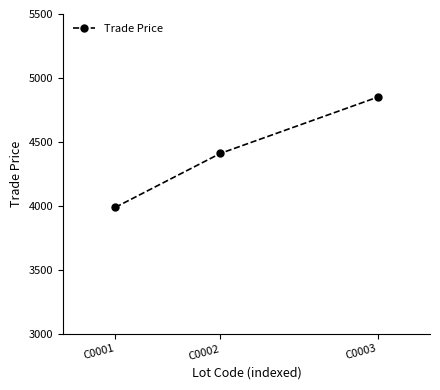

What is the change in value from C0001 to C0003?

+860.9